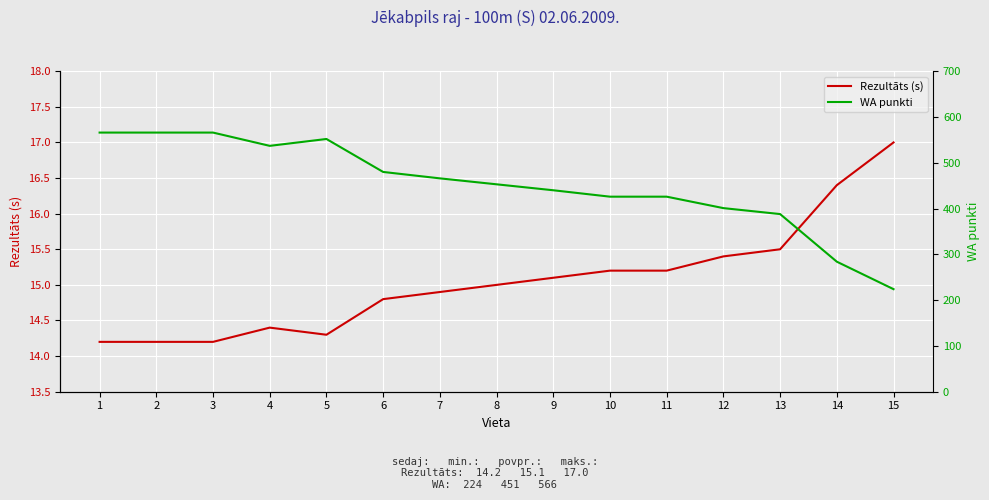

What is the difference between the highest and lowest values at 2?

551.8